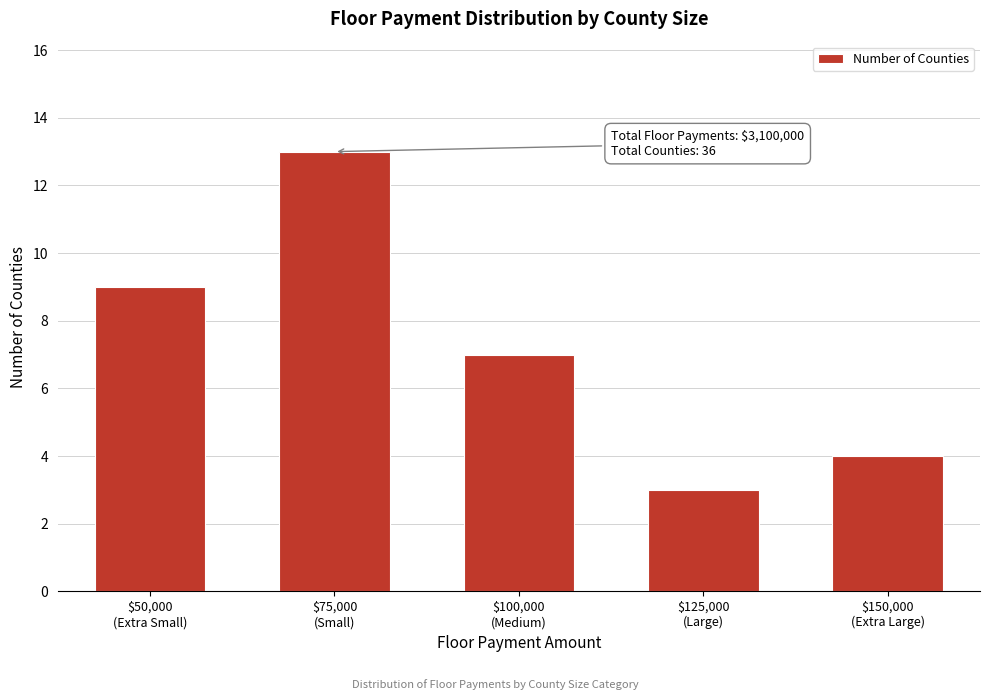

Reading left to right, transcribe all the data shown in this chart.

9	13	7	3	4